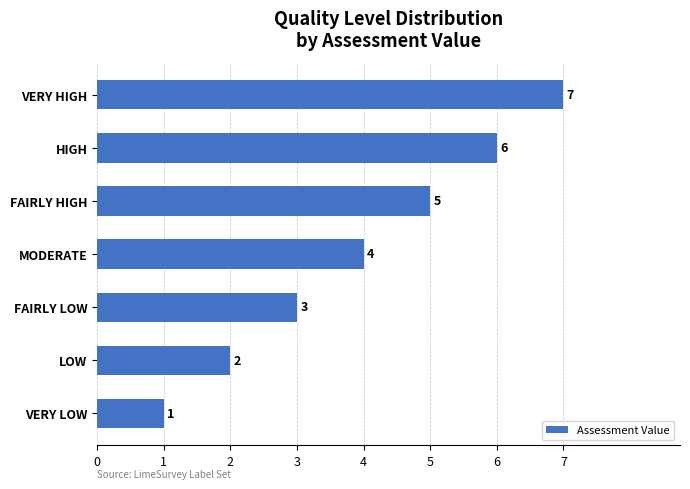

Count the number of data series in this chart.

1